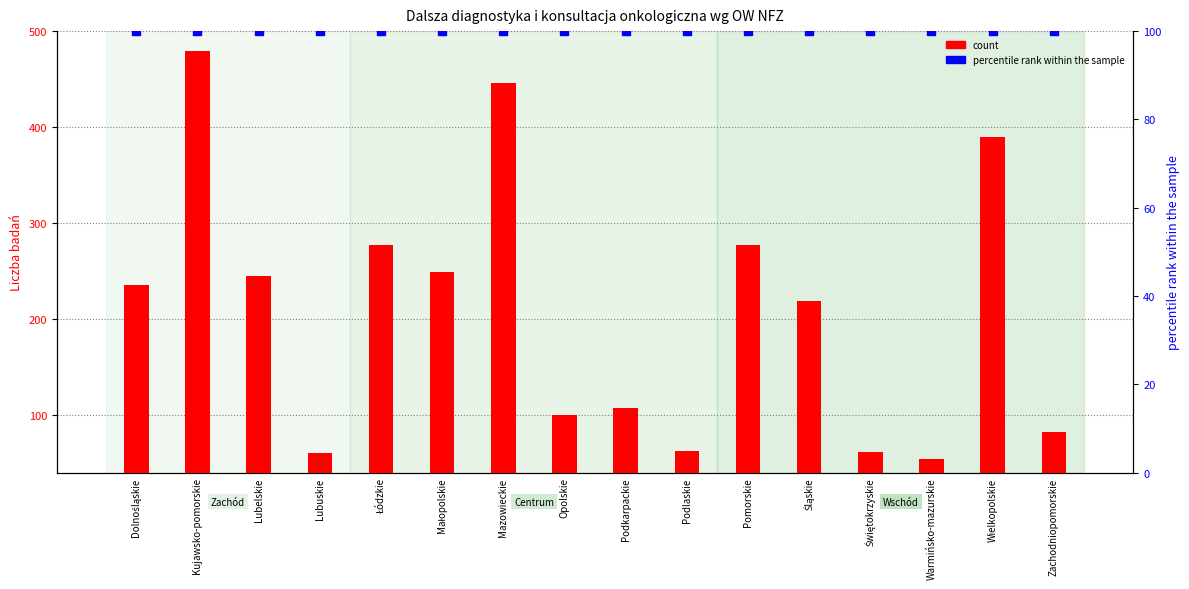

At how many categories does at least one series exceed 71?

16